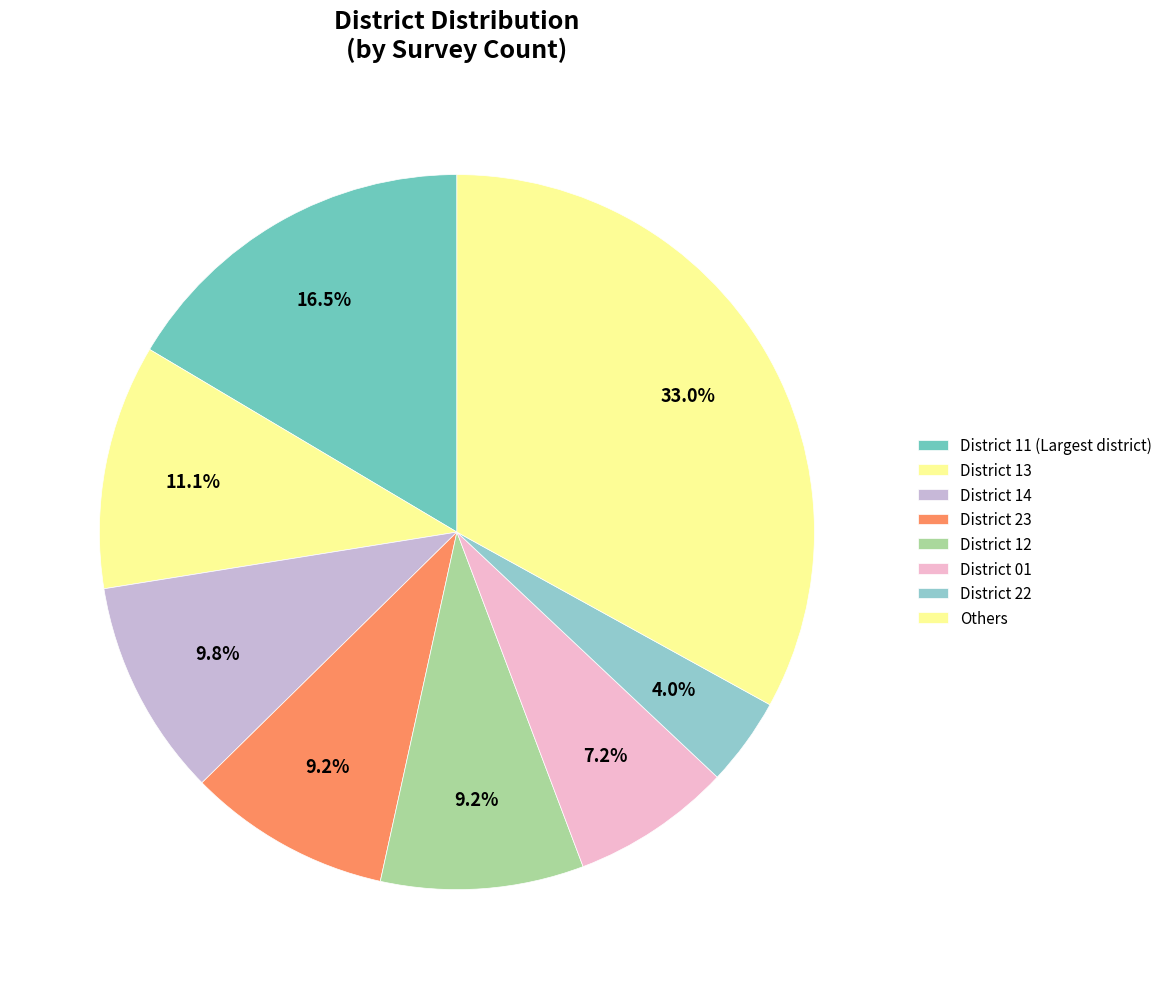

Does any single category account for the majority?

No